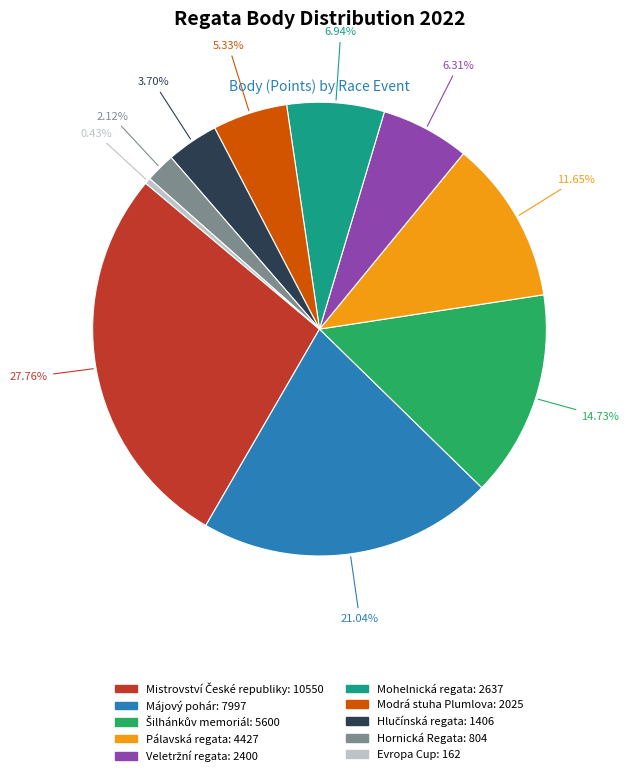

Do Hornická Regata: 804 and Pálavská regata: 4427 together represent more than half of the pie?

No